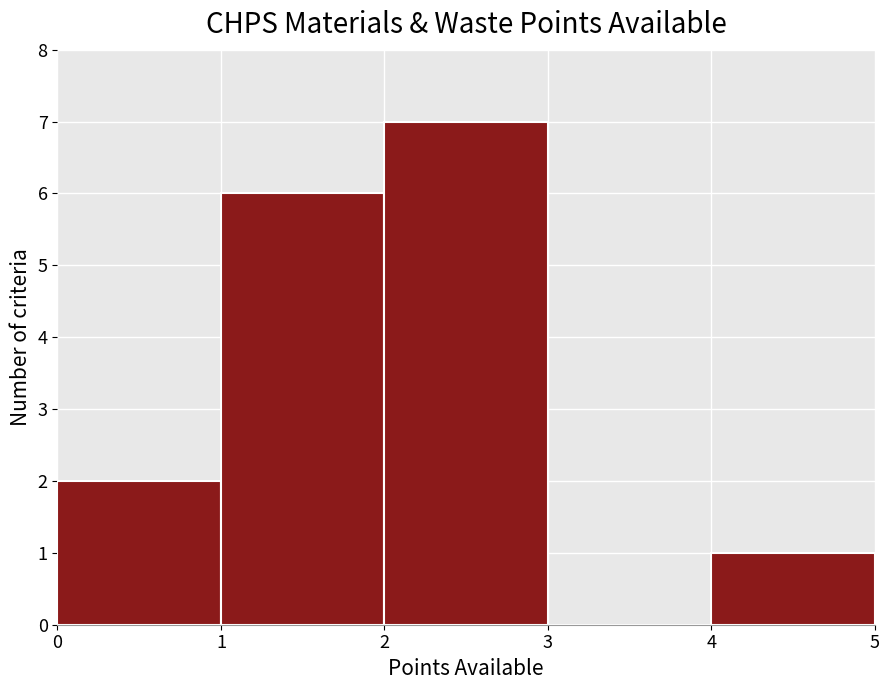

What is the height of the bar covering 4 to 5 on the x-axis? The values are not printed on the chart, so give them approximately, as read against the axis.

1